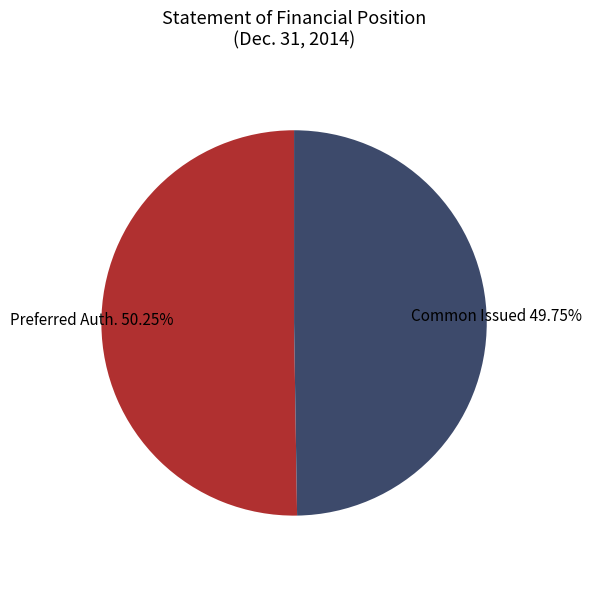

Does any single category account for the majority?

Yes